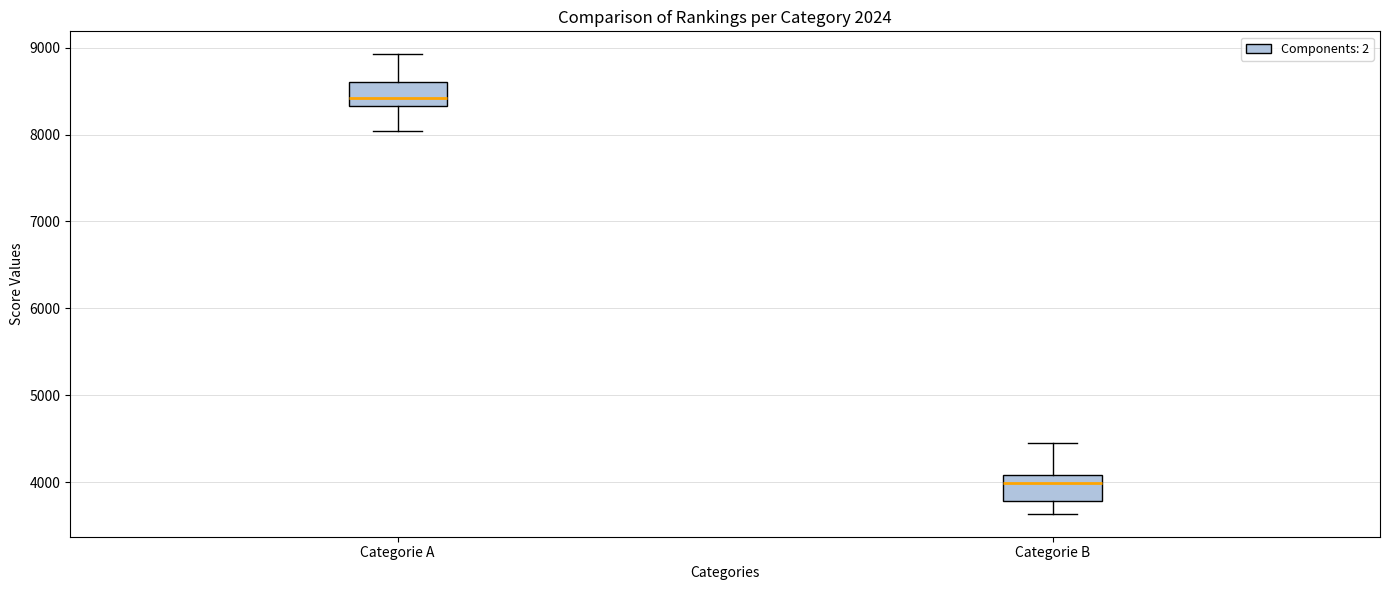

Reading left to right, transcribe this box plot: for each box, give where its median line is, the range the box spans, and where its two whiskers end, as read against the y-axis. The values are not printed on the chart, so give them approximately, as read against the axis.

Categorie A: median 8400, box 8300 to 8600, whiskers 8000 to 8900
Categorie B: median 4000, box 3800 to 4100, whiskers 3600 to 4500